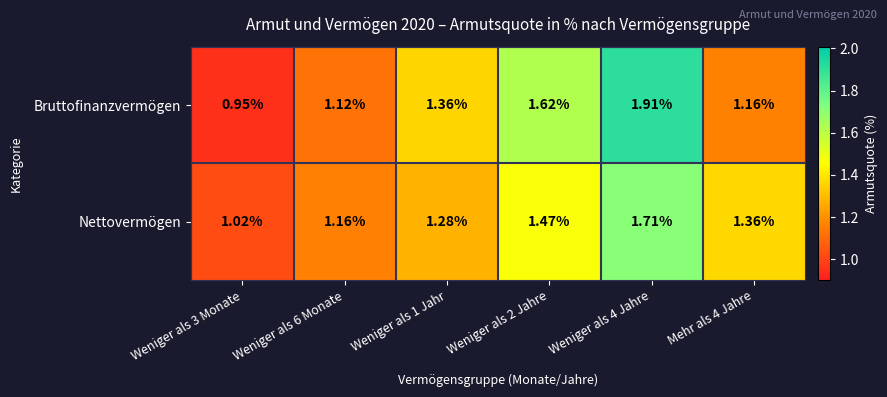

How many categories are shown in the chart?

6